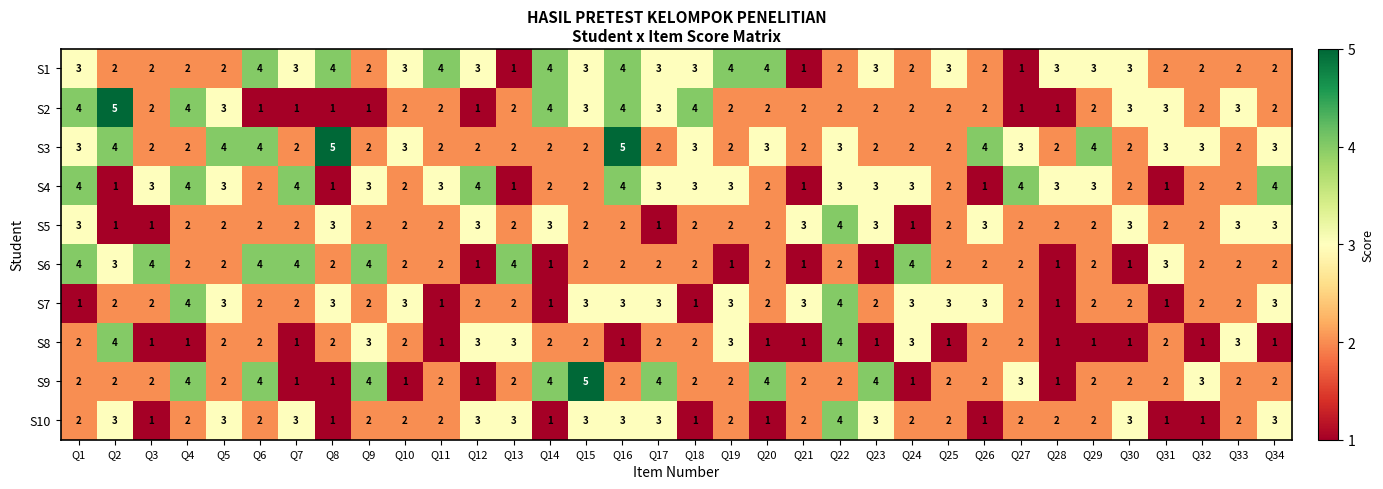

Is it true that S7 equals 5 at Q16?

False